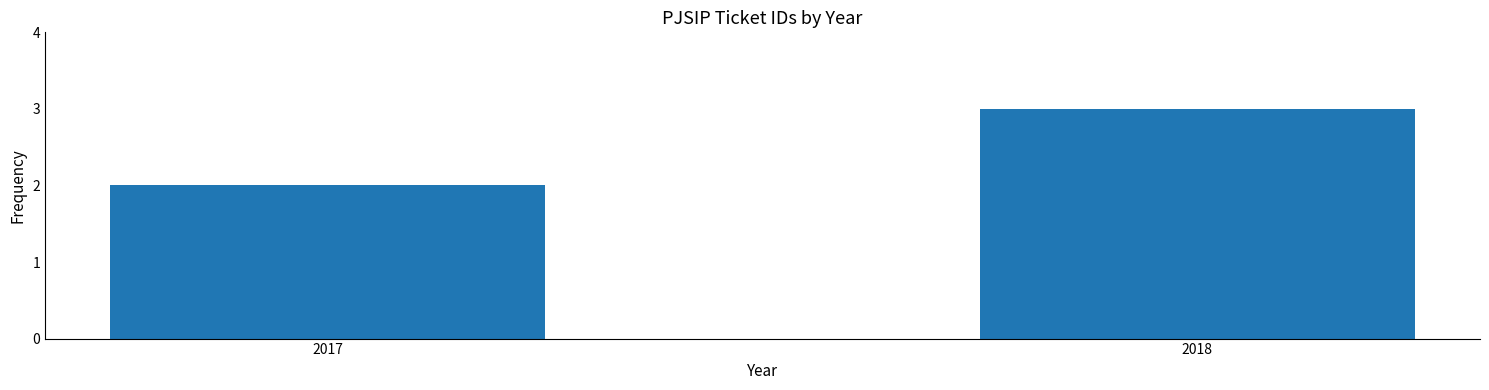

What value does the data have at 2017?

2